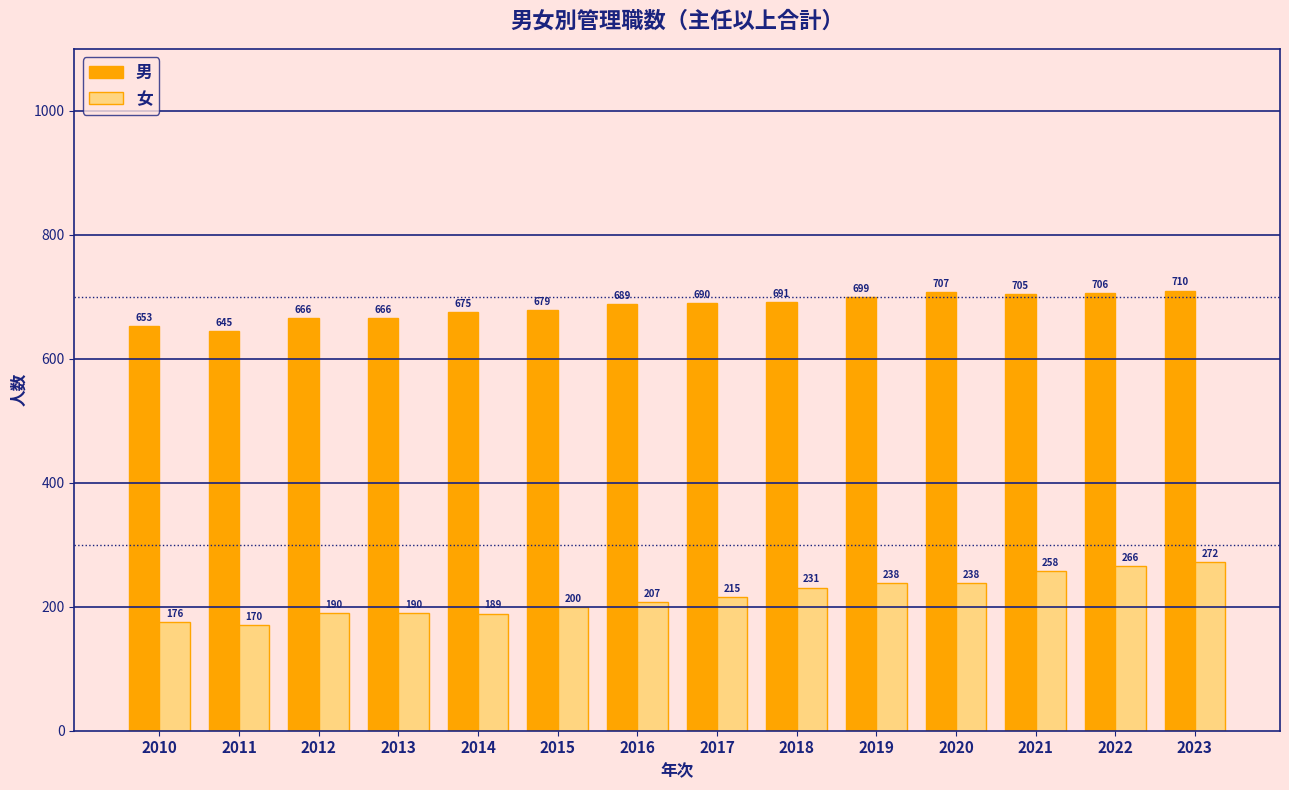

Reading left to right, transcribe all the data shown in this chart.

男: 653	645	666	666	675	679	689	690	691	699	707	705	706	710
女: 176	170	190	190	189	200	207	215	231	238	238	258	266	272